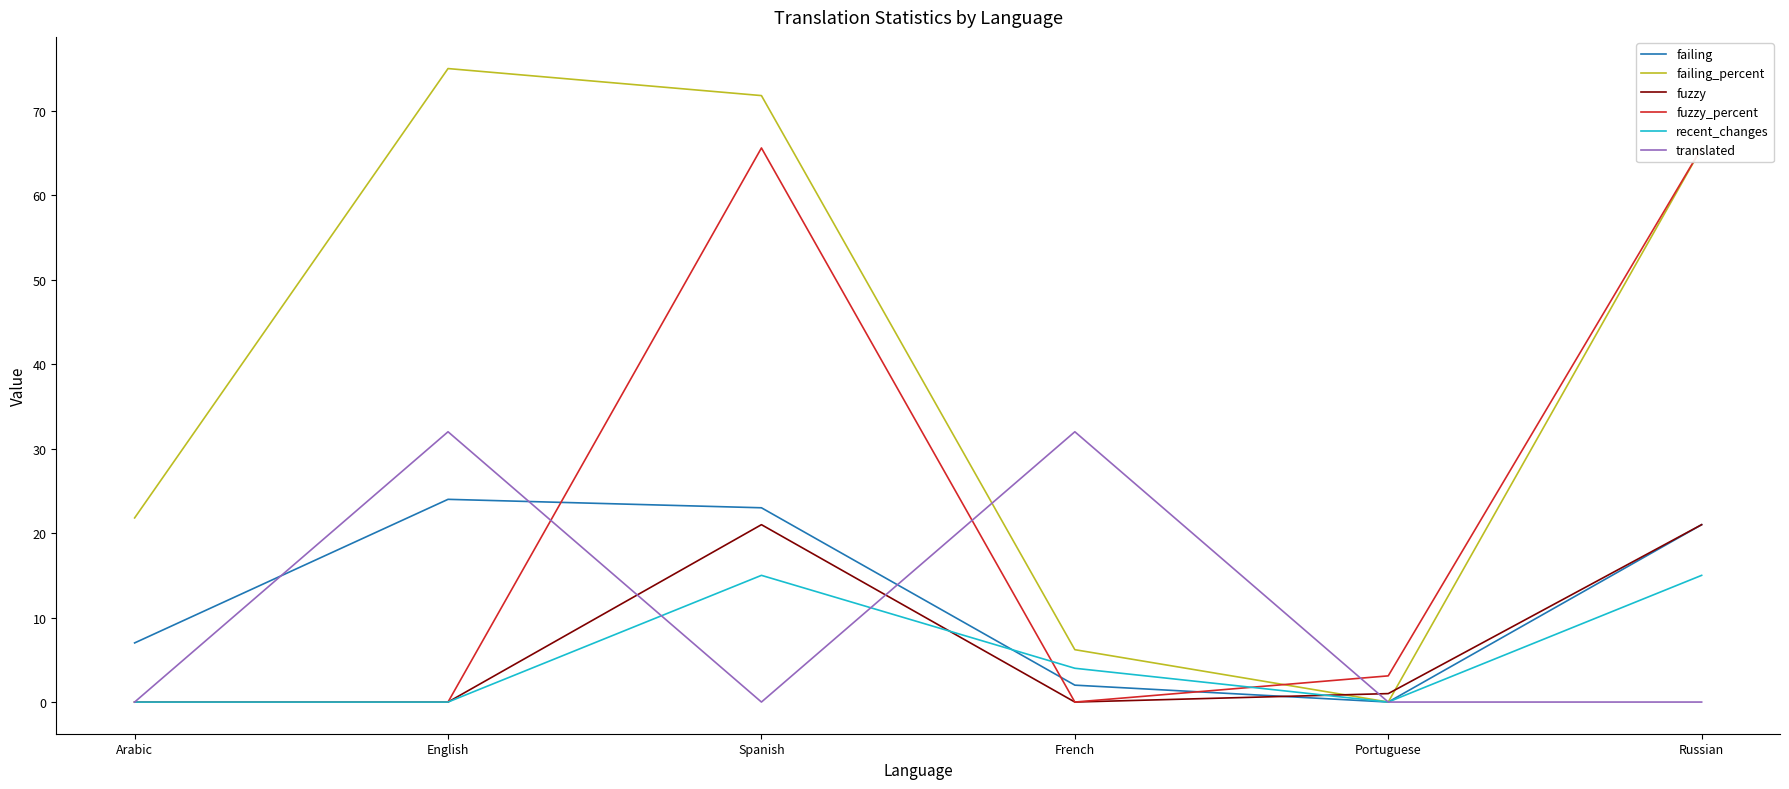

In fuzzy, how many points are lower than both neighbors (excluding endpoints)?

1